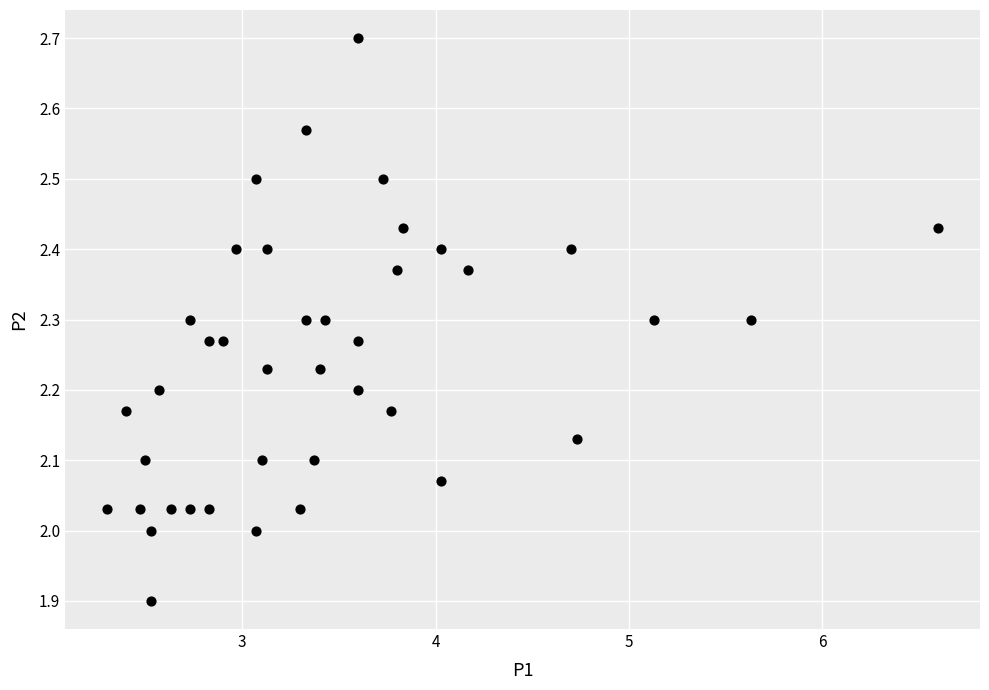

What is the range of X values (max minus min)?

4.3